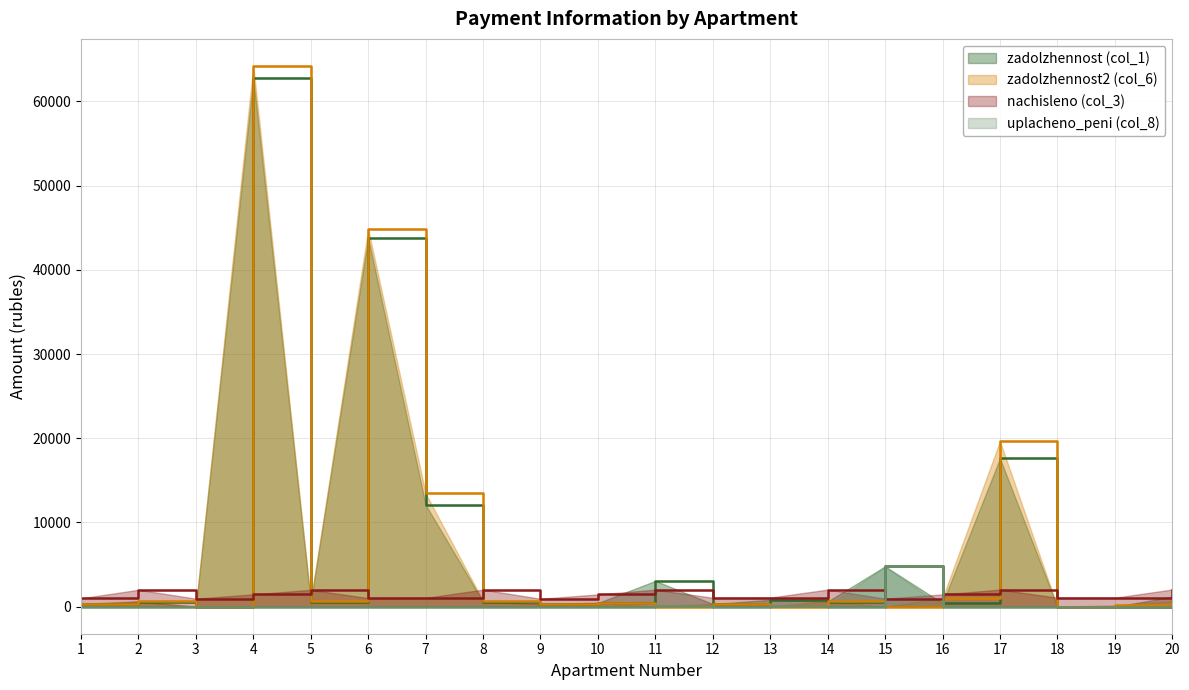

What is the difference between the second highest and minimum values in the nachisleno (col_3) series?

1087.7